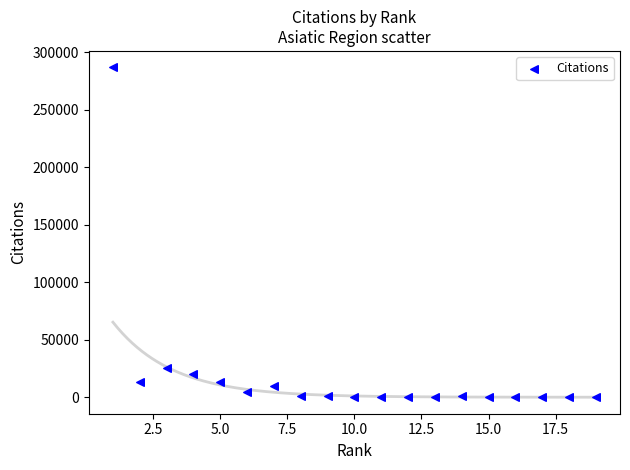

What is the range of X values (max minus min)?

18